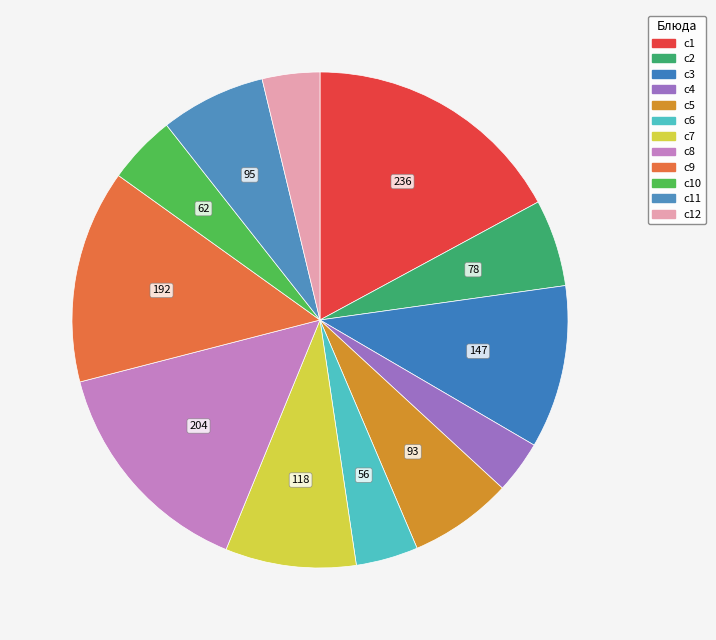

How many slices are in this pie chart?

12